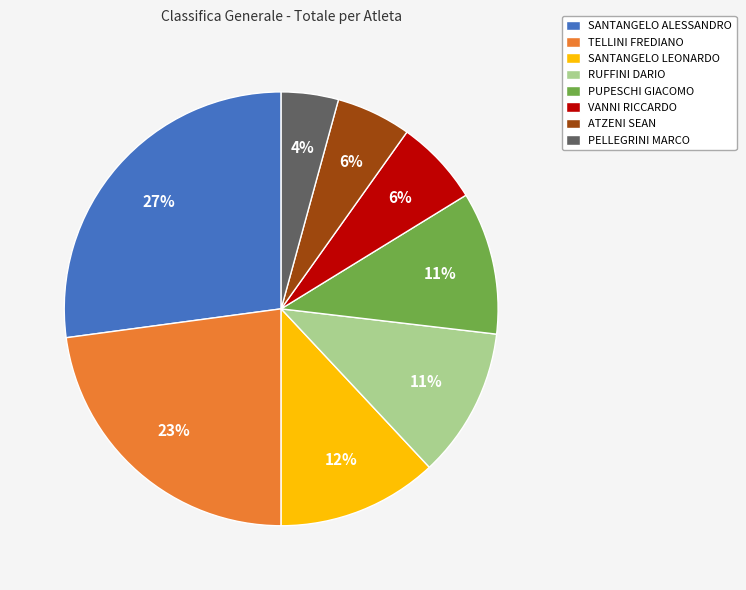

How many segments does this pie chart have?

8